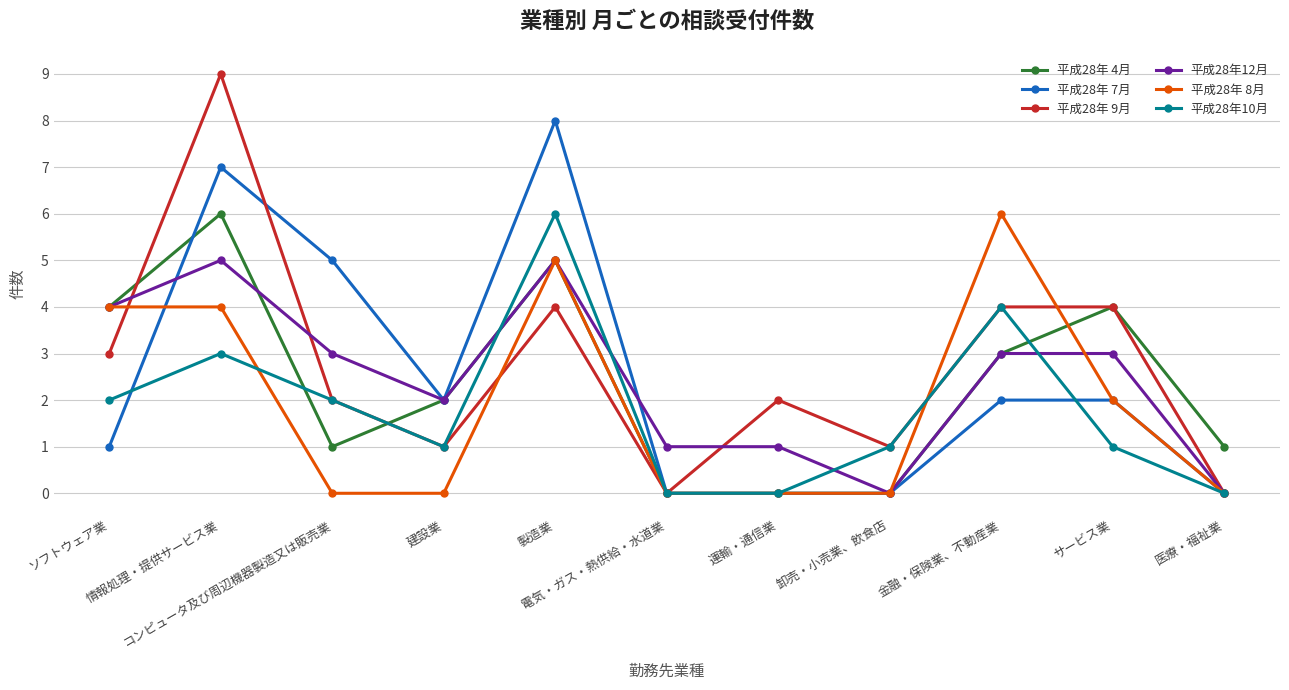

Where is the first local minimum for 平成28年 4月?

コンピュータ及び周辺機器製造又は販売業